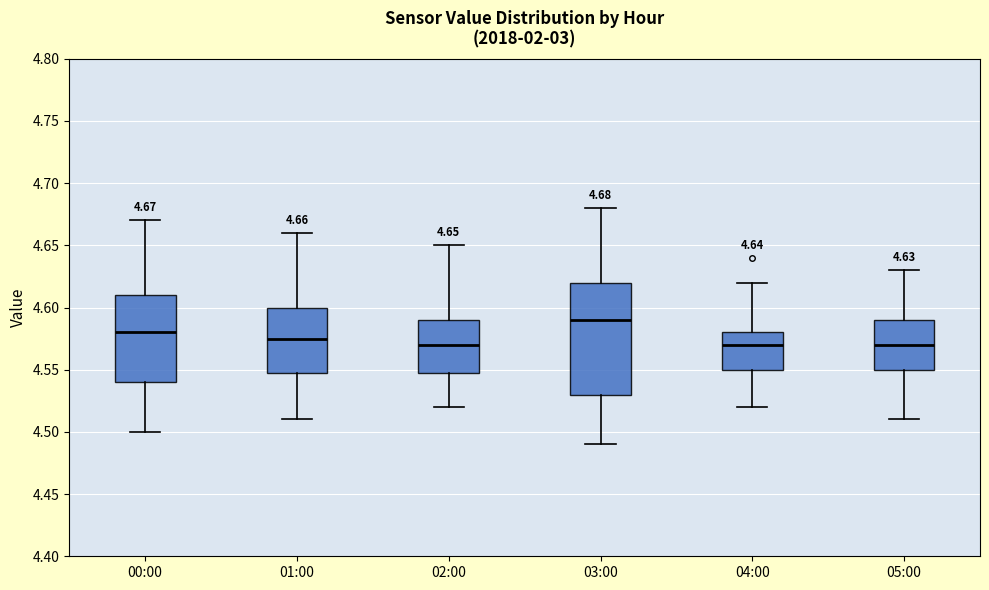

Comparing the boxes themselves (not the whiskers), which one is the tallest?

03:00